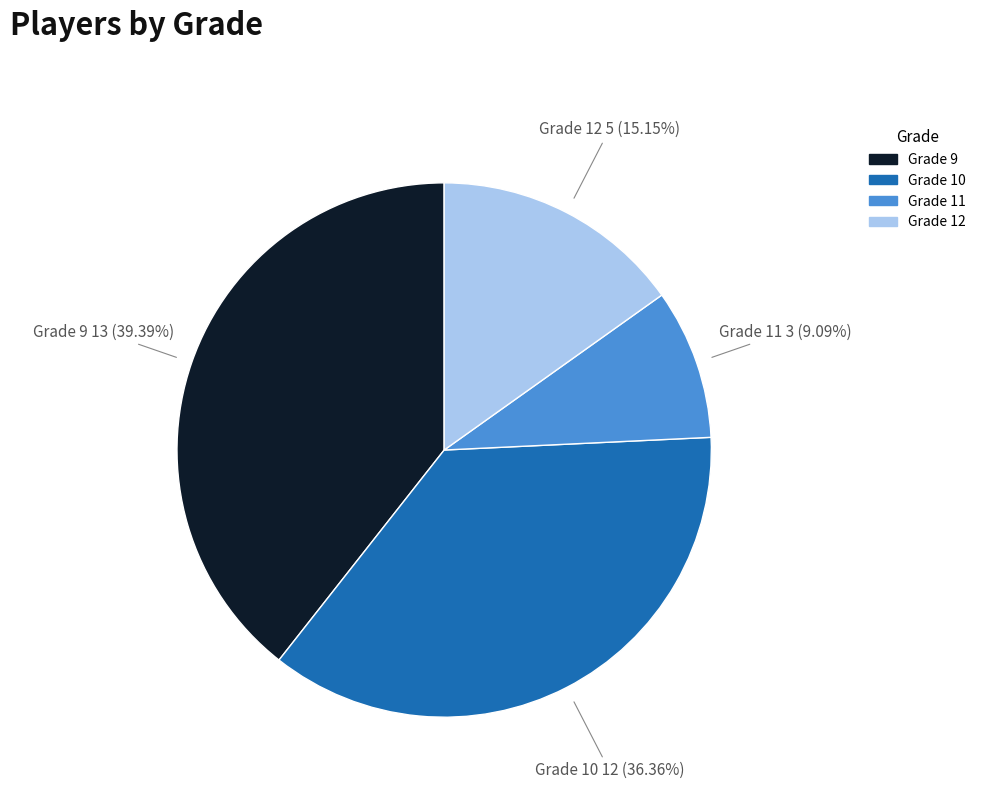

Approximately how many times larger is the value at Grade 12 compared to Grade 9?

0.4